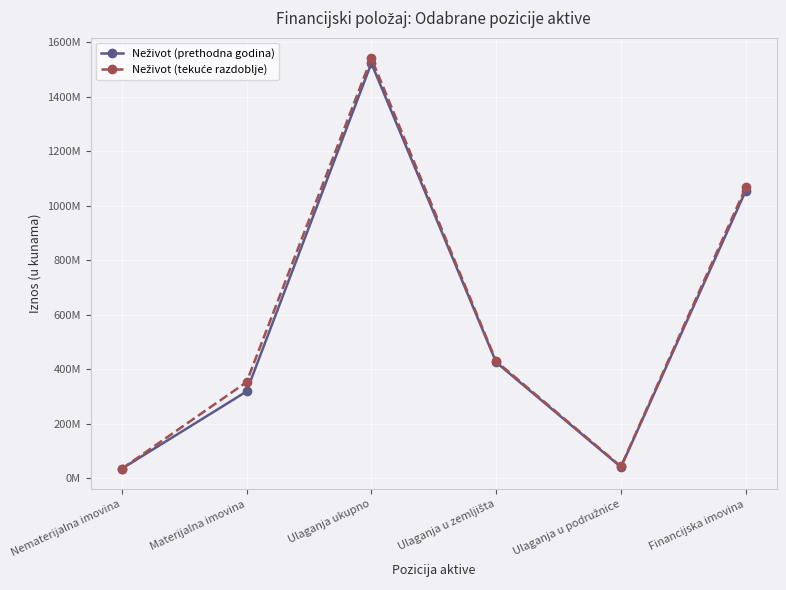

Is this an area chart (filled region under the line)?

No